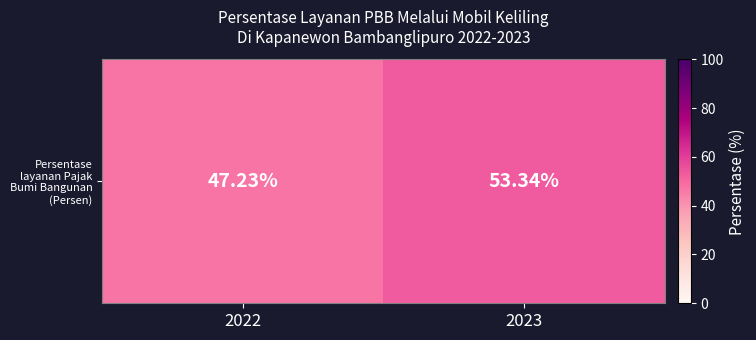

List the labels in order of value, smallest first.

2022, 2023